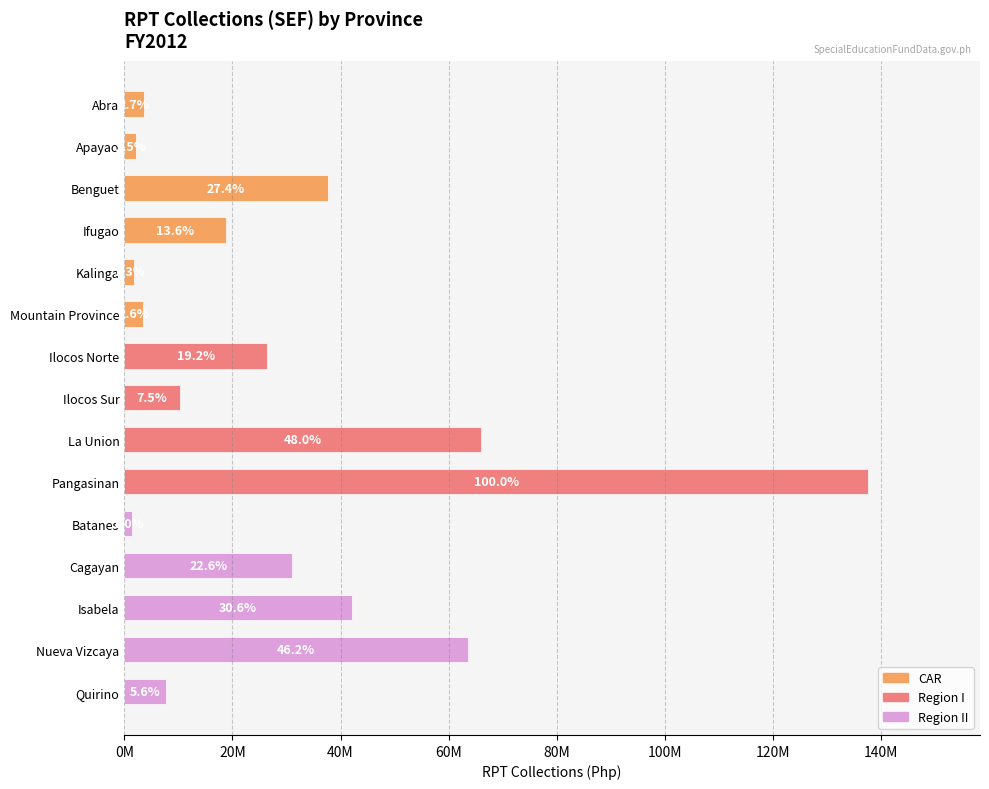

Does the chart contain stacked bars?

No